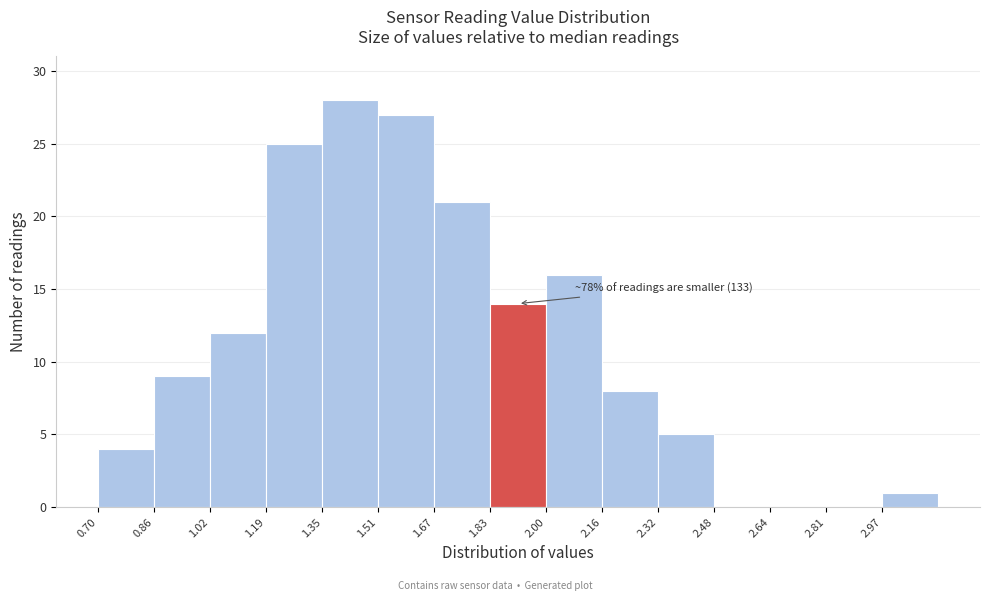

Which range on the x-axis has the tallest bar?

1.348 to 1.510